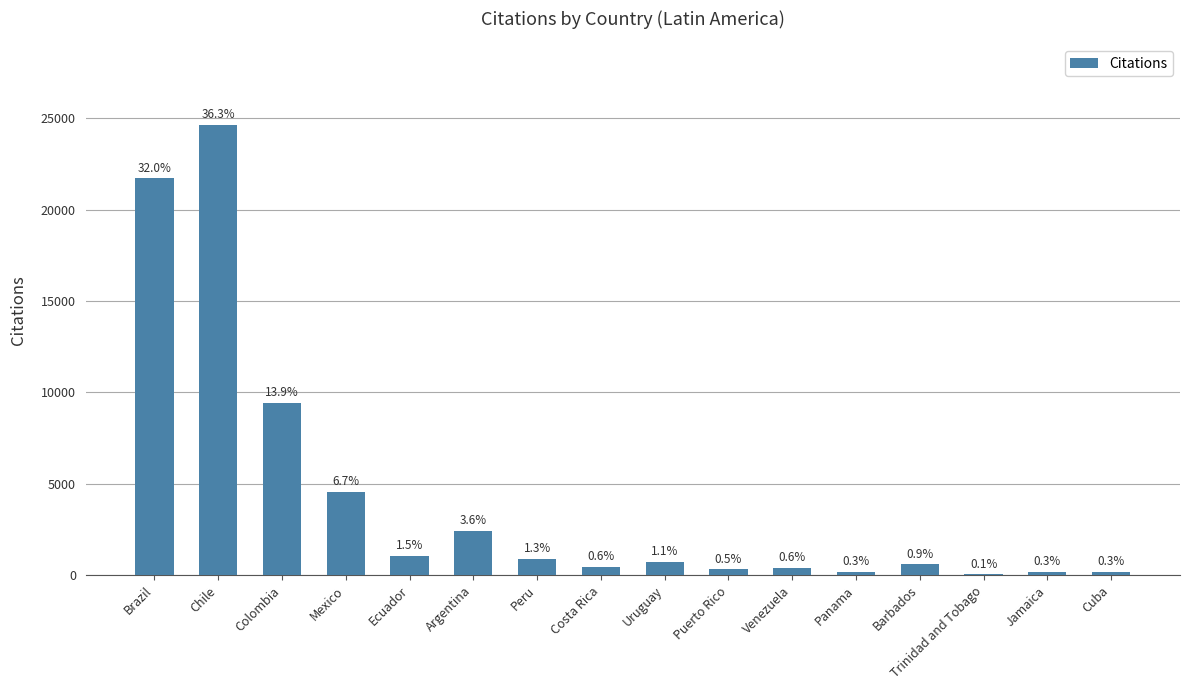

Where is the data nearest to the value 12337?

Colombia